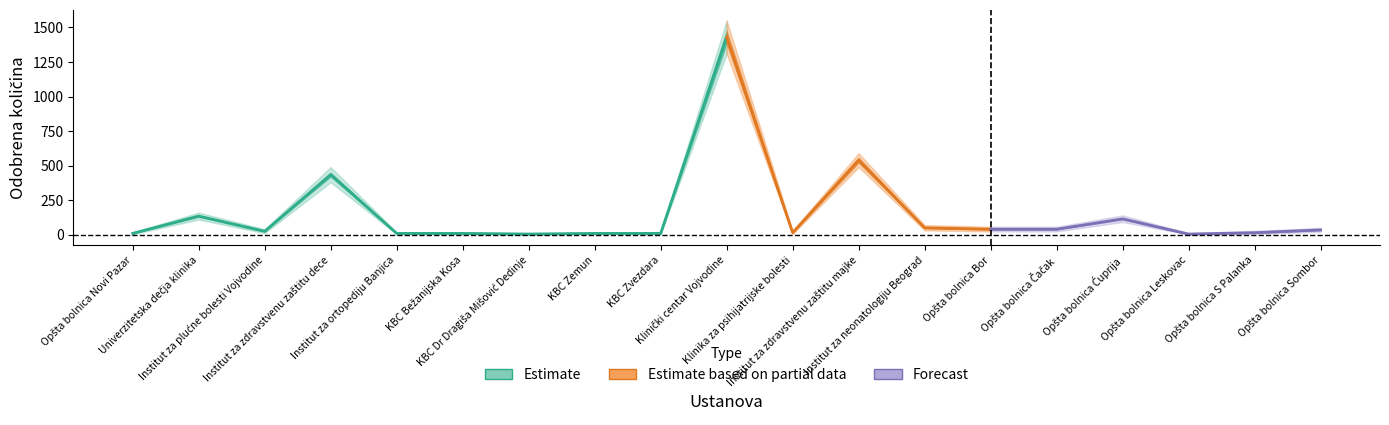

True or false: Odobrena količina and Odobrena količina lower cross at least once.

False